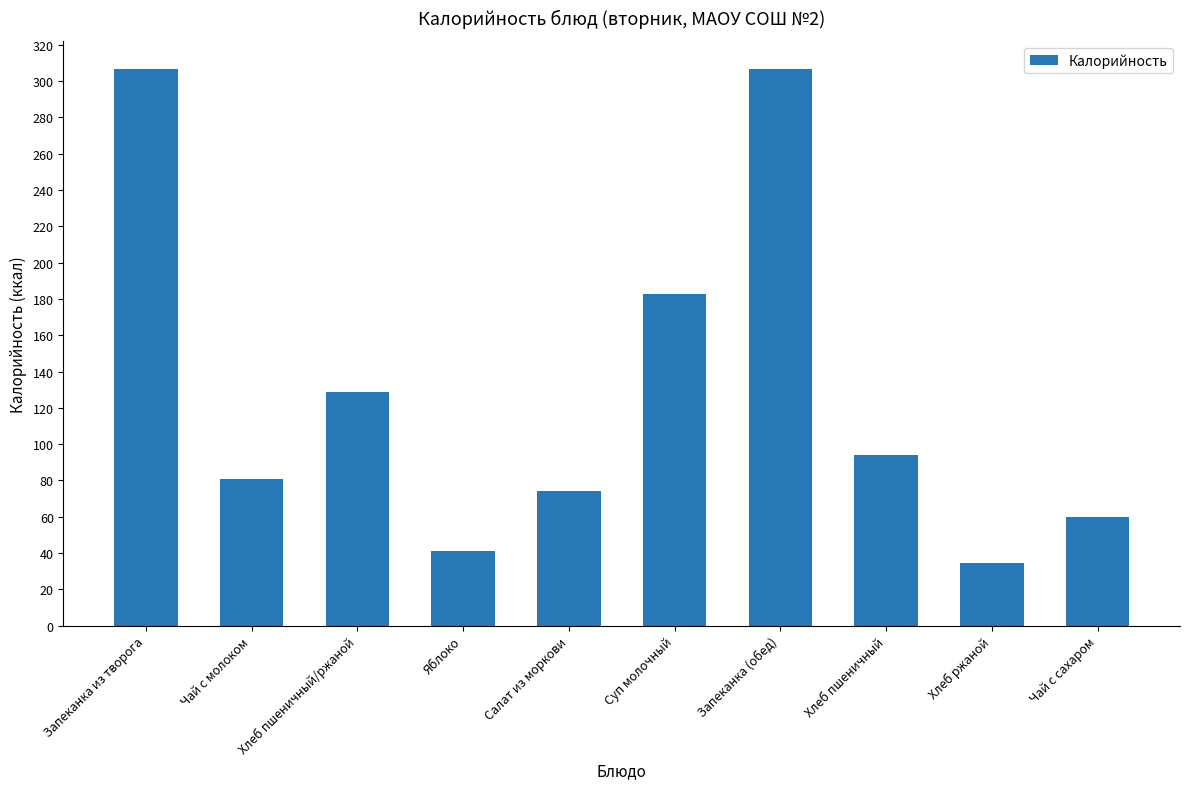

What is the difference between the values at Хлеб ржаной and Яблоко?

6.4